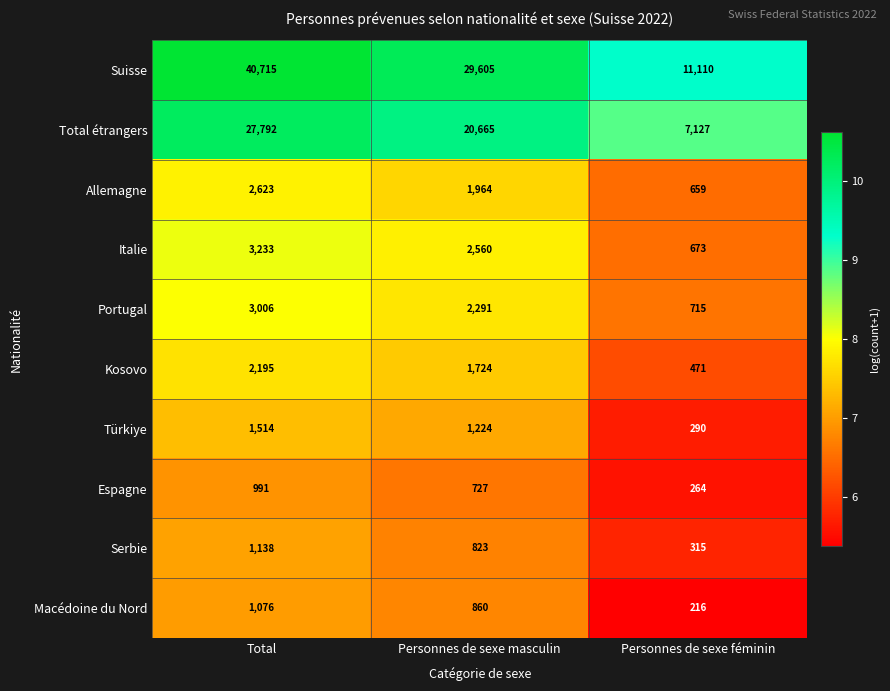

How many data points in Total étrangers are less than 20665?

1